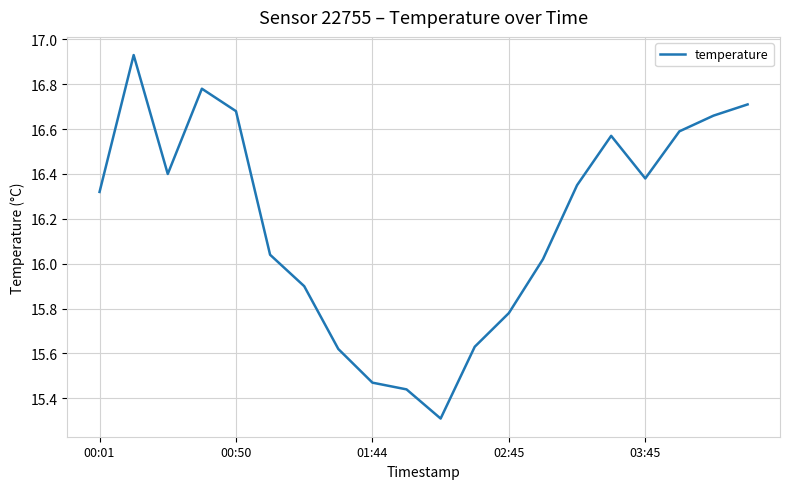

What is the minimum value shown in the chart?

15.3